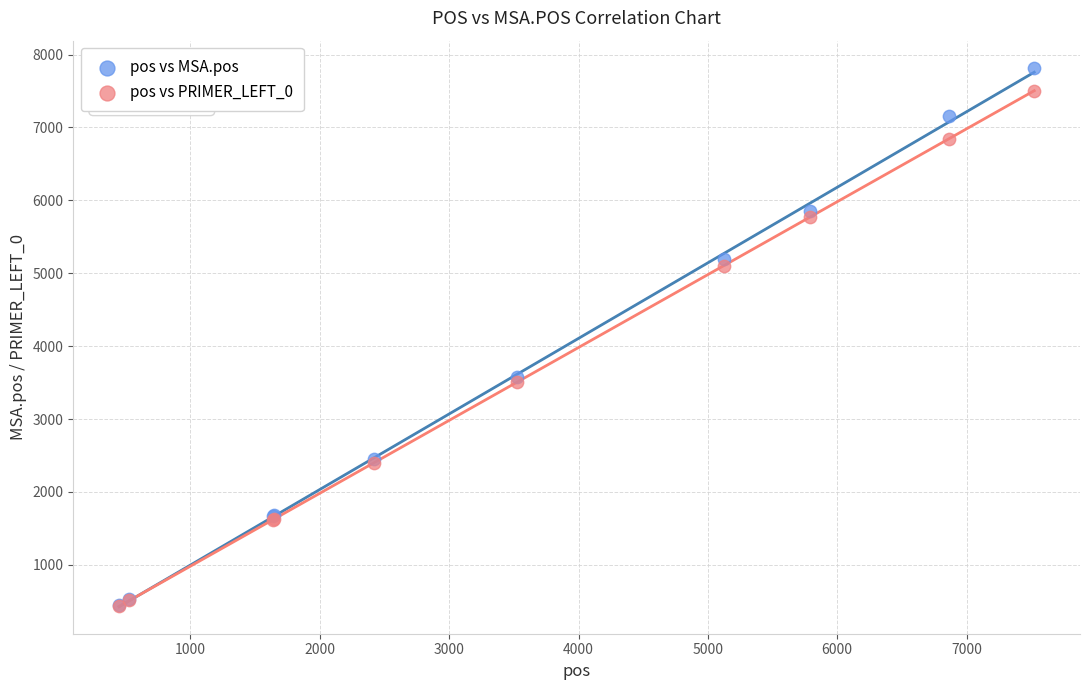

What are all the series names shown in the legend?

pos vs MSA.pos, pos vs PRIMER_LEFT_0